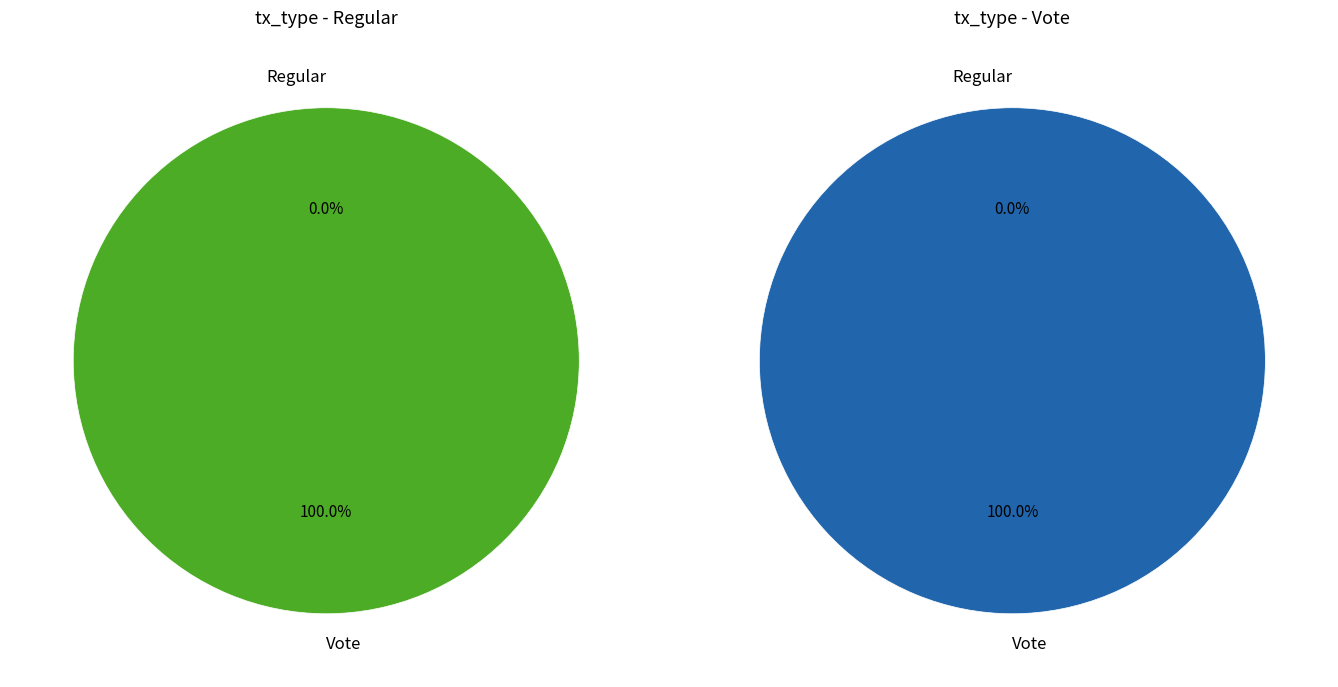

Count the number of slices in the pie.

2